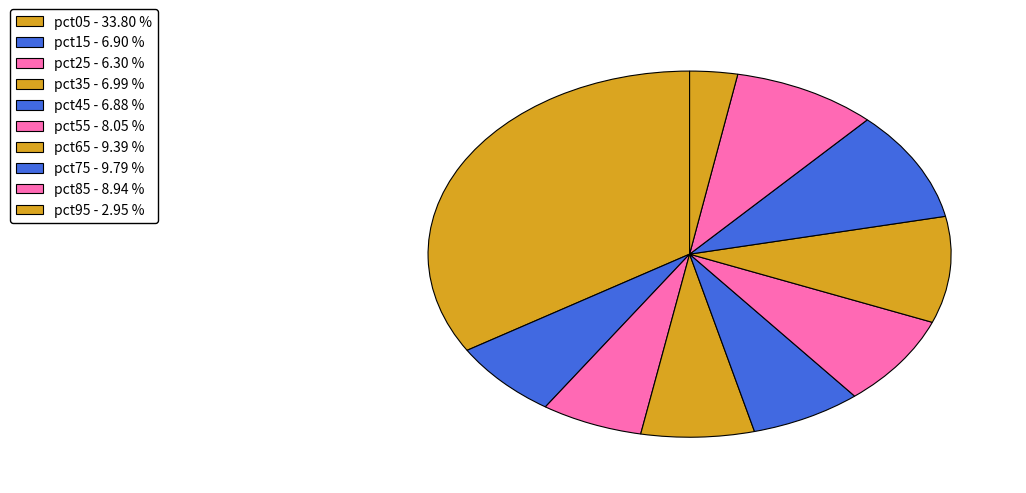

How many slices are in this pie chart?

10